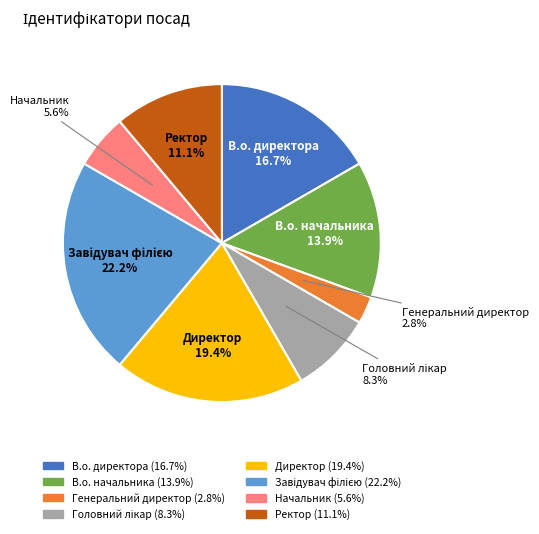

To the nearest percent, what portion does Директор represent?

19%